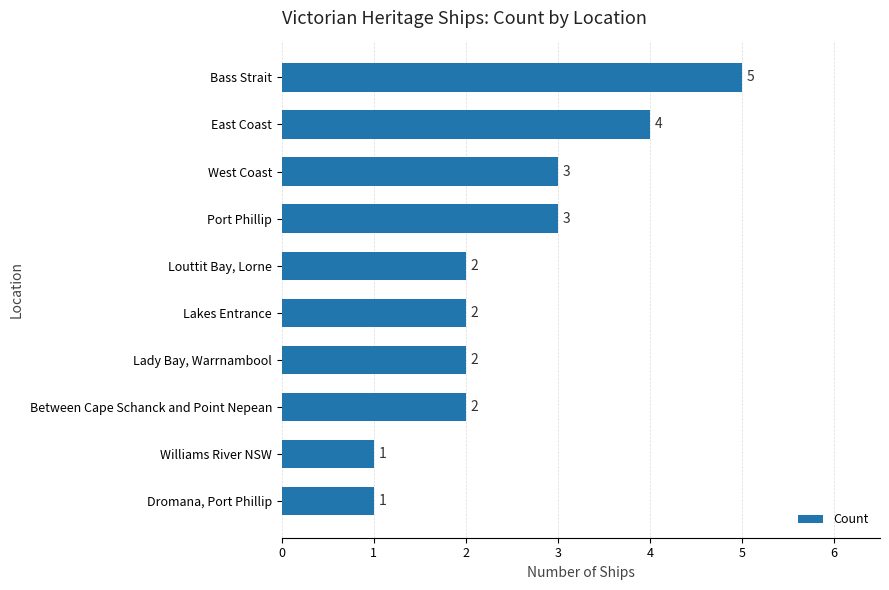

At which category does the chart reach its peak across all series?

Bass Strait